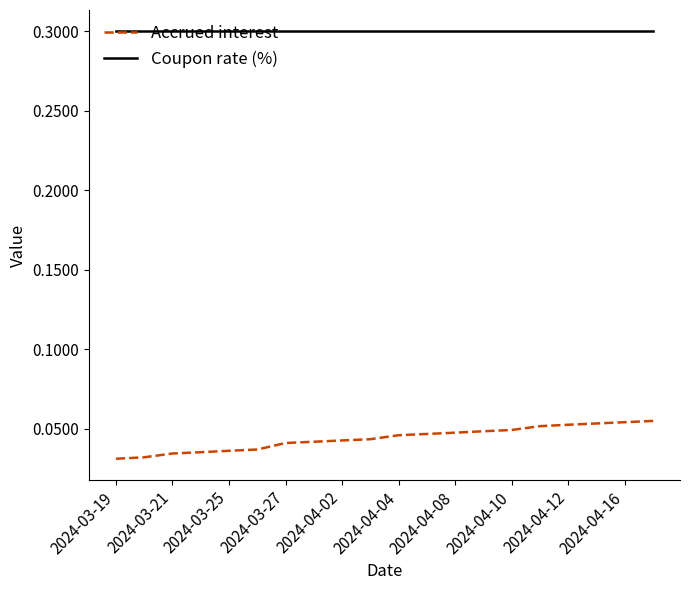

Rank the series by their average value, from highest to lowest.

Coupon rate (%), Accrued interest